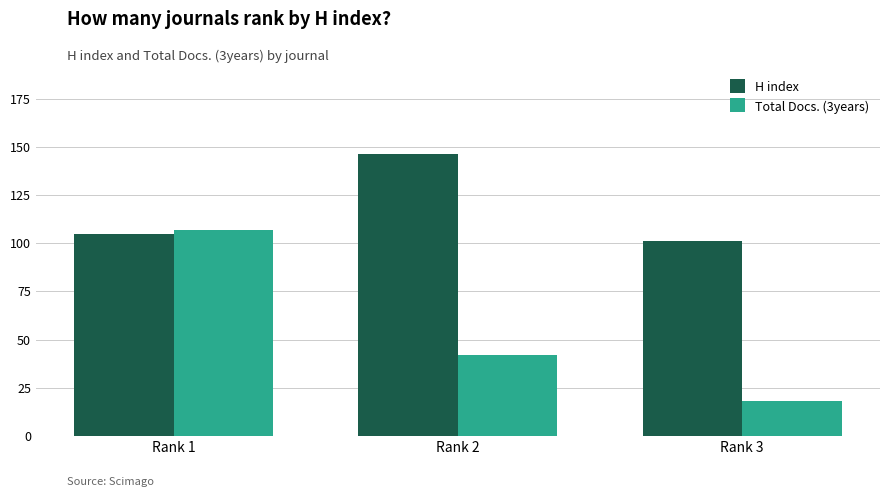

List the labels in order of H index value, largest first.

Rank 2, Rank 1, Rank 3